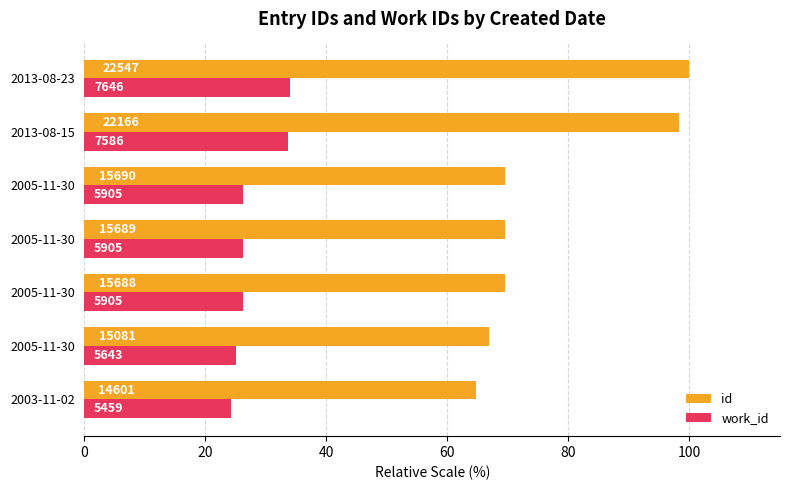

Reading left to right, extract all data points from this chart.

id: 64.8	66.9	69.6	69.6	69.6	98.3	100.0
work_id: 24.2	25.0	26.2	26.2	26.2	33.6	33.9